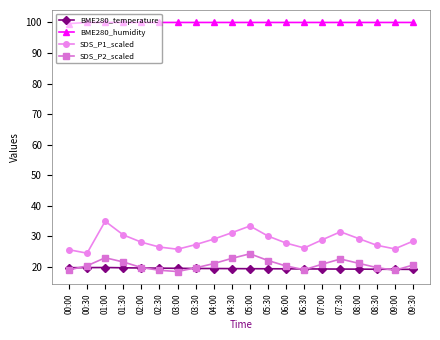

True or false: SDS_P1_scaled and BME280_temperature intersect in this chart.

False